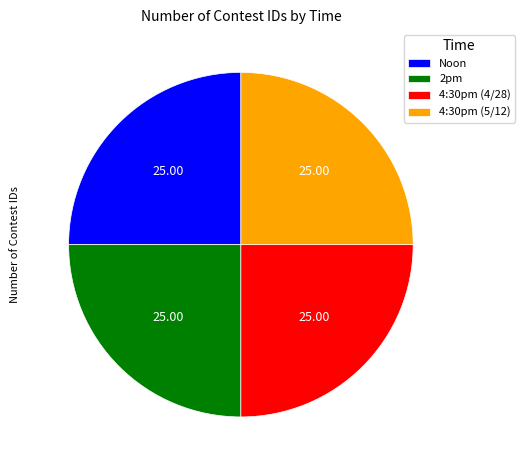

True or false: 4:30pm (4/28) accounts for 31% of the total.

False